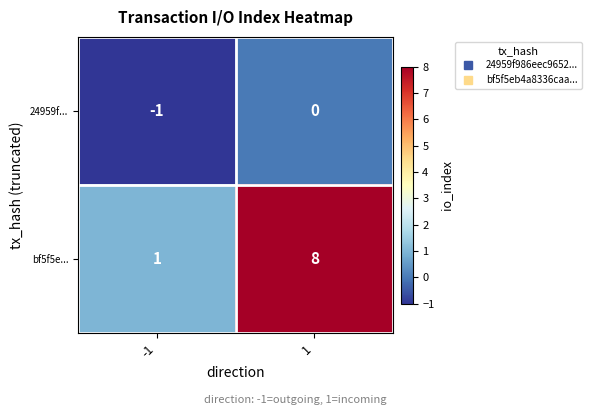

Is it true that 24959f... equals 0 at 1?

True